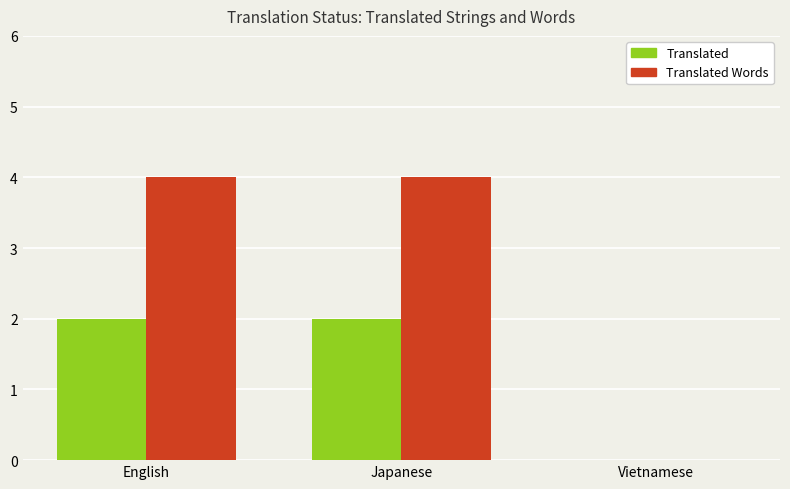

Is the value of Translated at English greater than the value of Translated Words at Japanese?

No